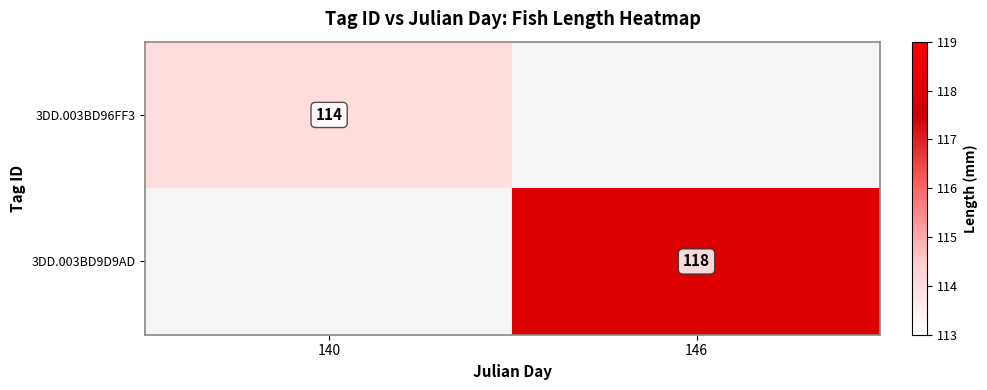

Is it true that 3DD.003BD9D9AD equals 118 at 146?

True